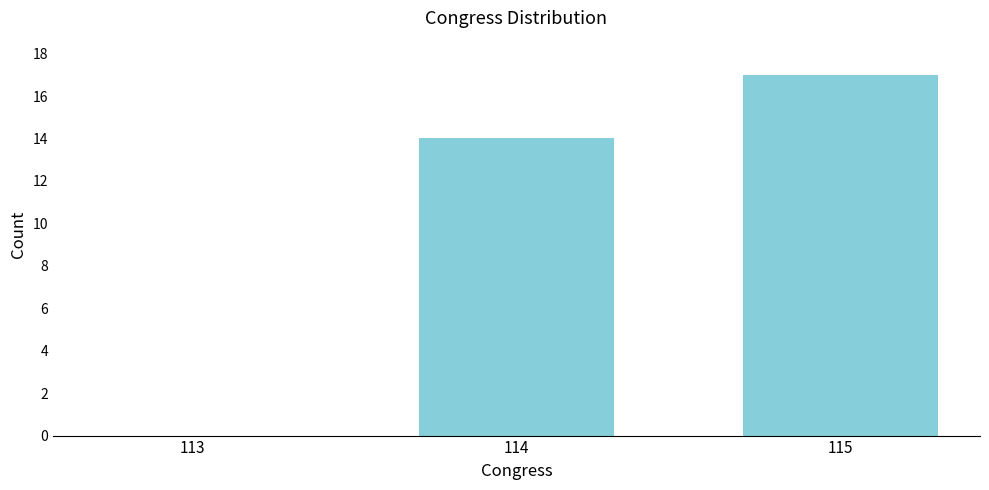

Reading left to right, extract all data points from this chart.

113=0	114=14	115=17